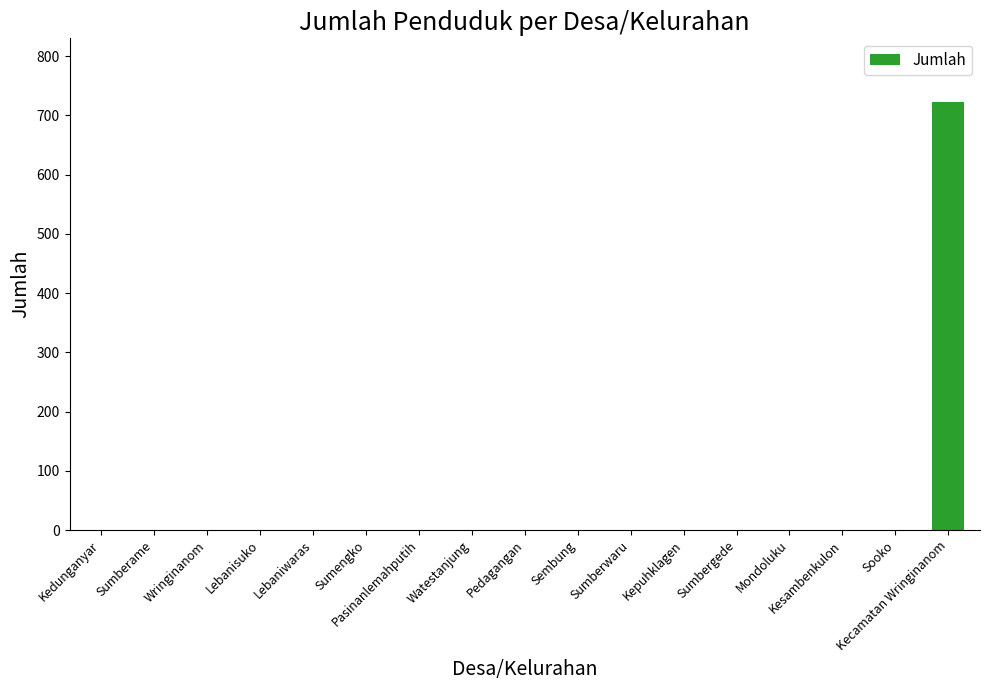

The value at Kepuhklagen is 354. True or false?

False